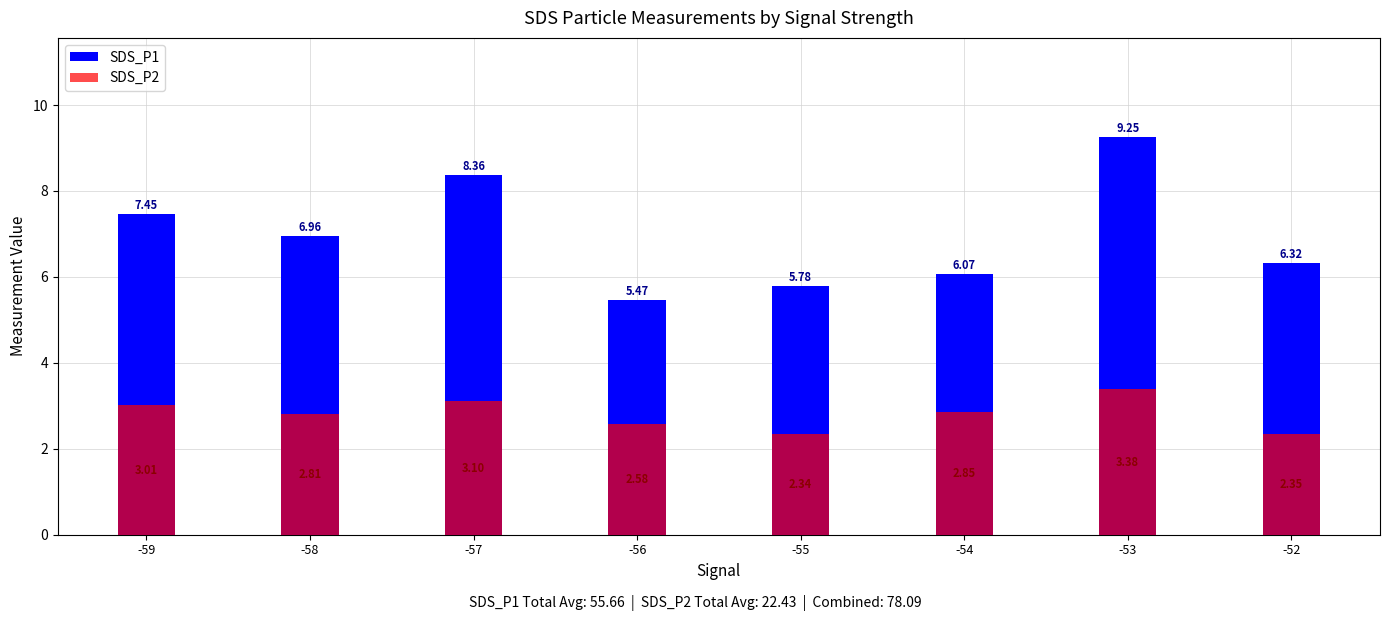

Which has a higher value, -55 or -59?

-59